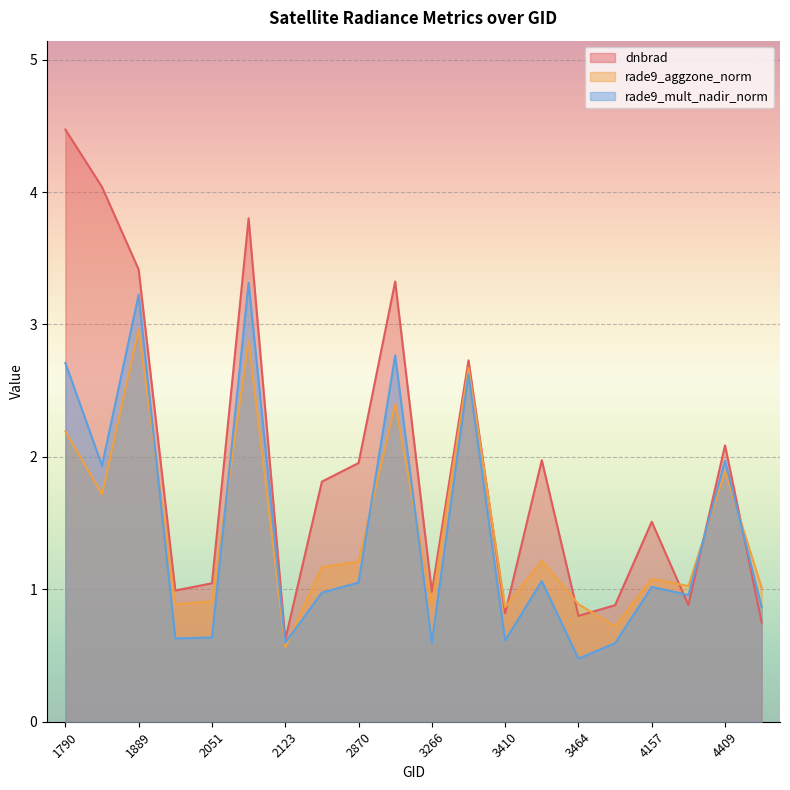

What is the difference between the second highest and minimum values in the dnbrad series?

3.4